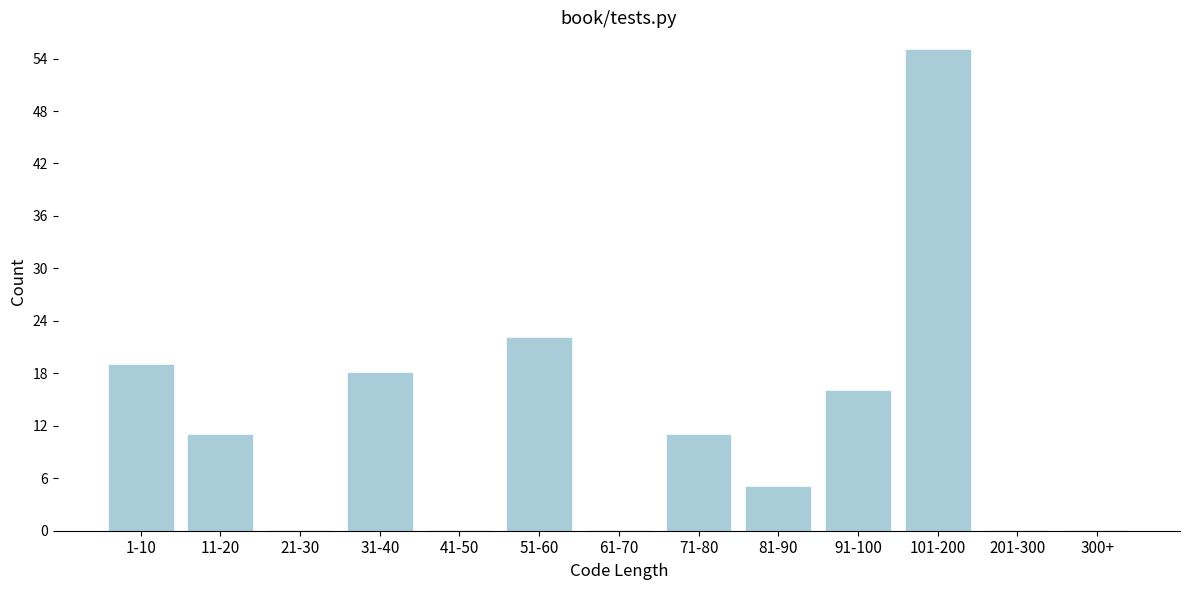

Reading left to right, extract all data points from this chart.

1-10=19	11-20=11	21-30=0	31-40=18	41-50=0	51-60=22	61-70=0	71-80=11	81-90=5	91-100=16	101-200=55	201-300=0	300+=0